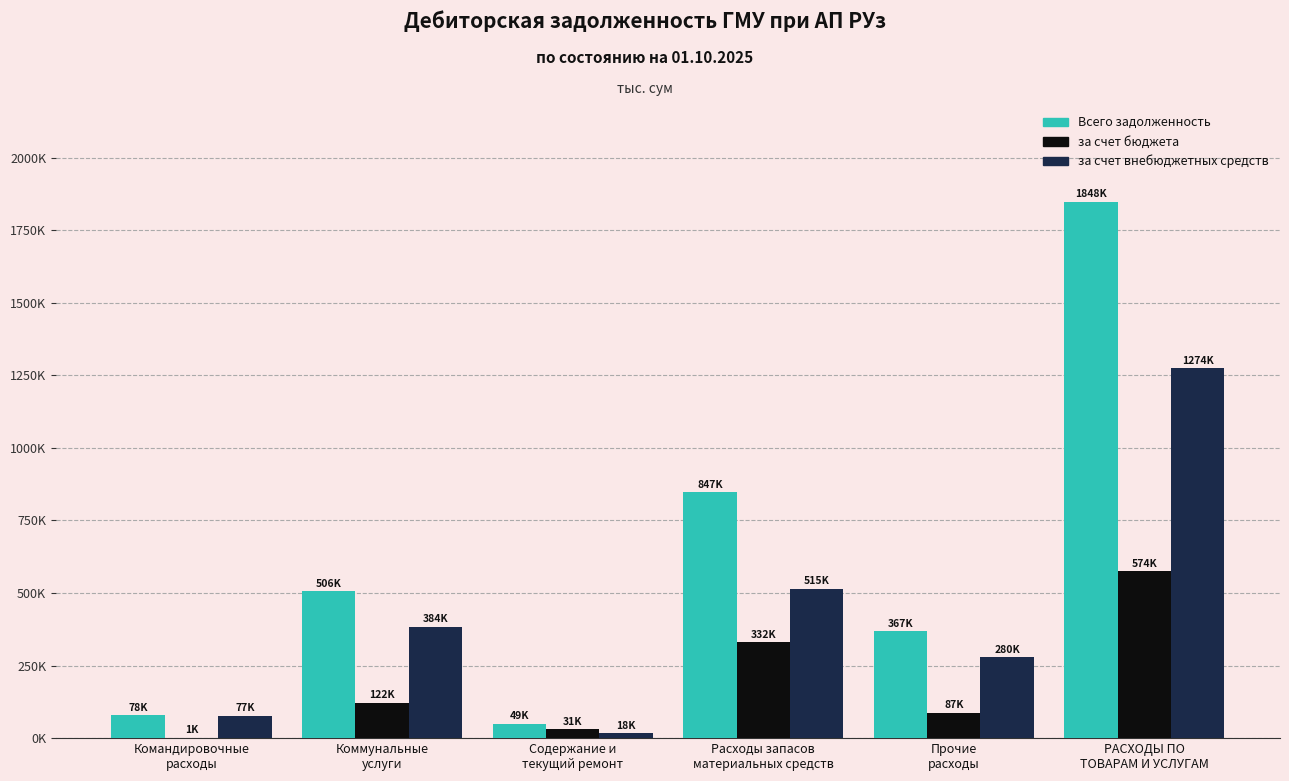

Rank the series at Прочие
расходы from highest to lowest value.

Всего задолженность, за счет внебюджетных средств, за счет бюджета